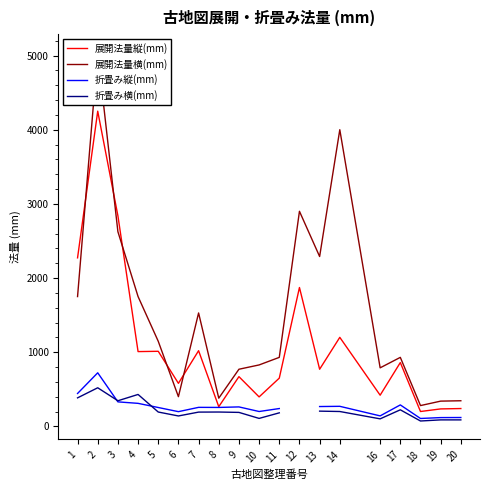

How many distinct data groups are displayed?

4